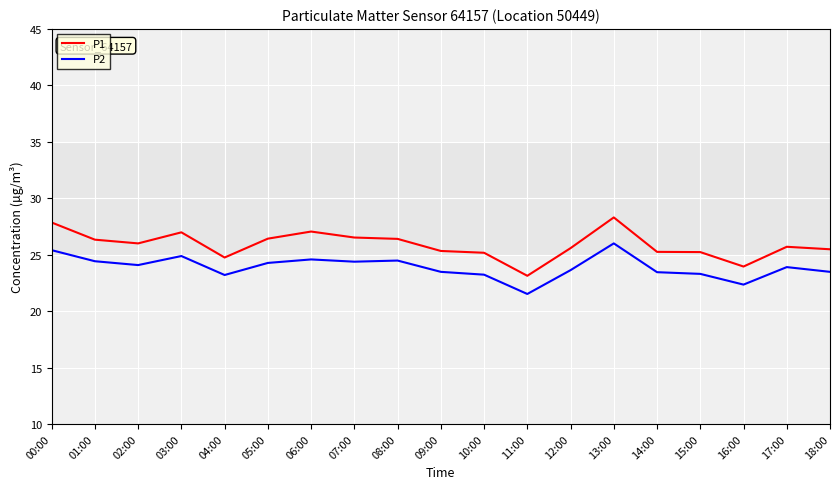

How many categories are shown in the chart?

19